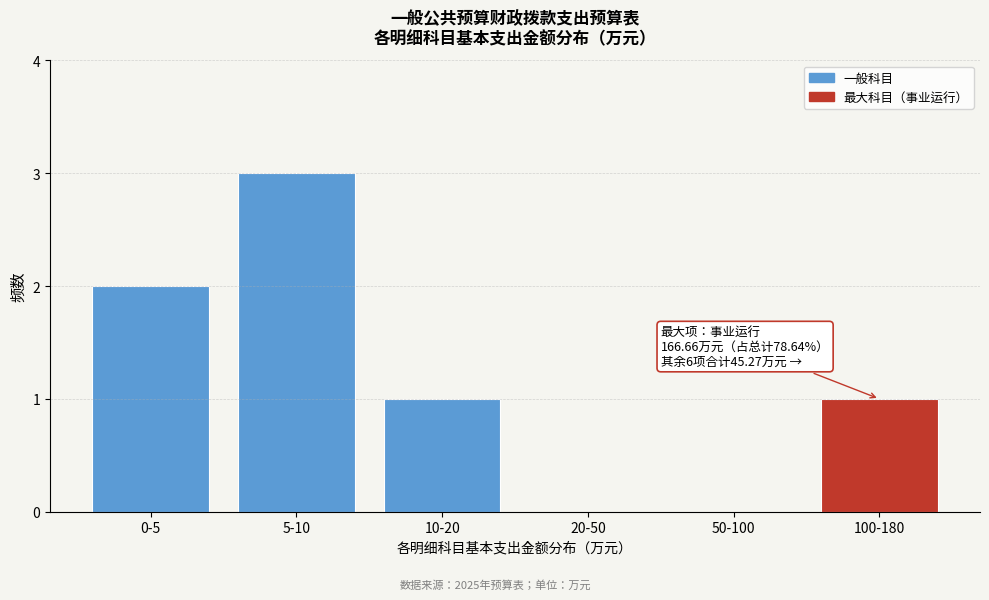

Reading right to left, what are all the values shown in this chart?

100-180=1	50-100=0	20-50=0	10-20=1	5-10=3	0-5=2